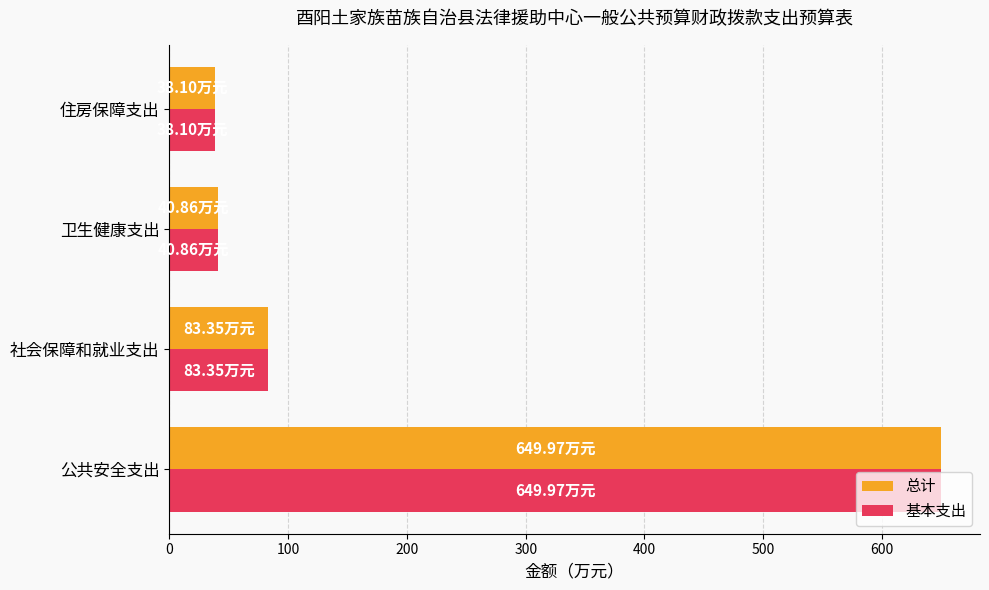

What is the minimum value for 总计?

38.1